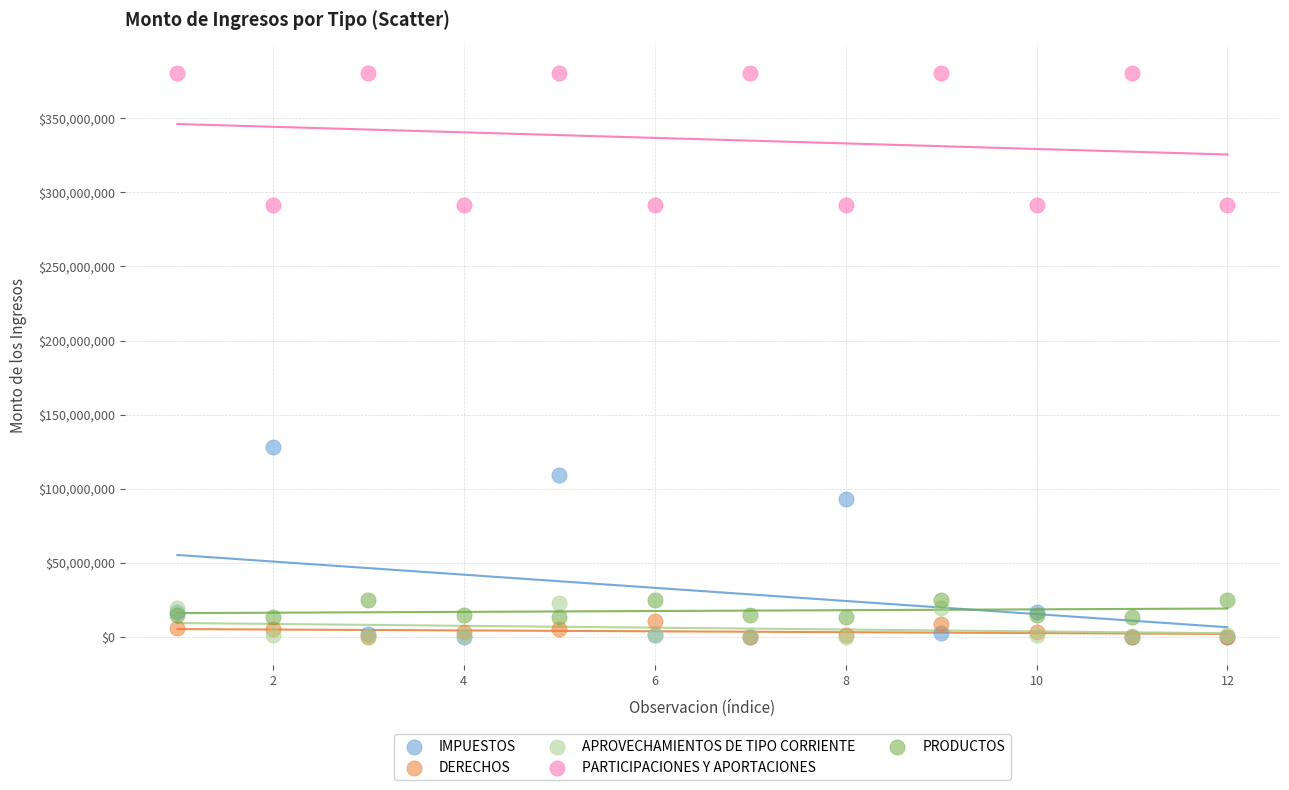

Across all series, what Y value is closest to 190217166?

127785215.7